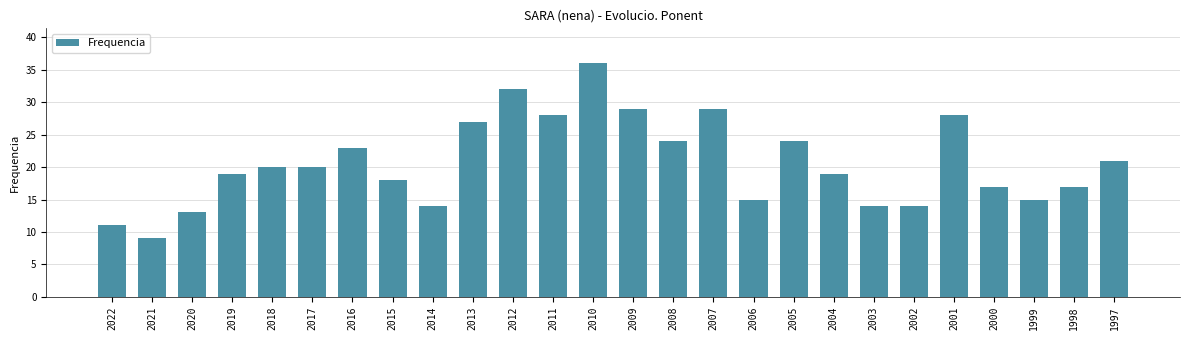

The value at 1998 is 11. True or false?

False